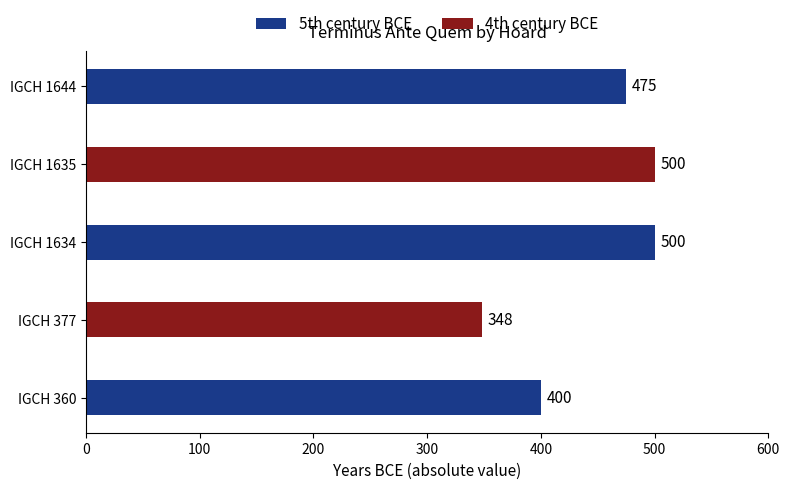

Is it true that the value at IGCH 1635 is 500?

True